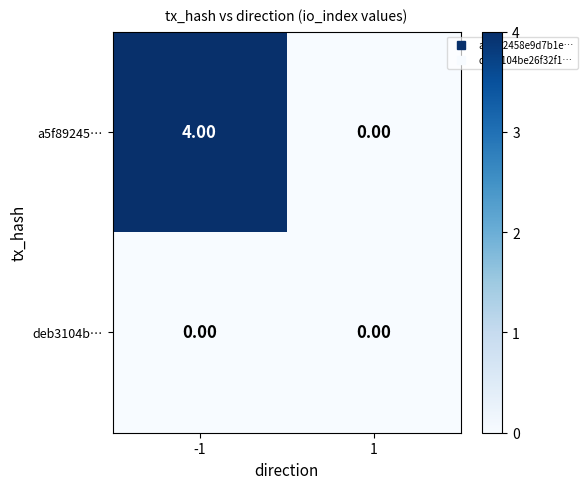

At which category is the sum across all series the highest?

-1